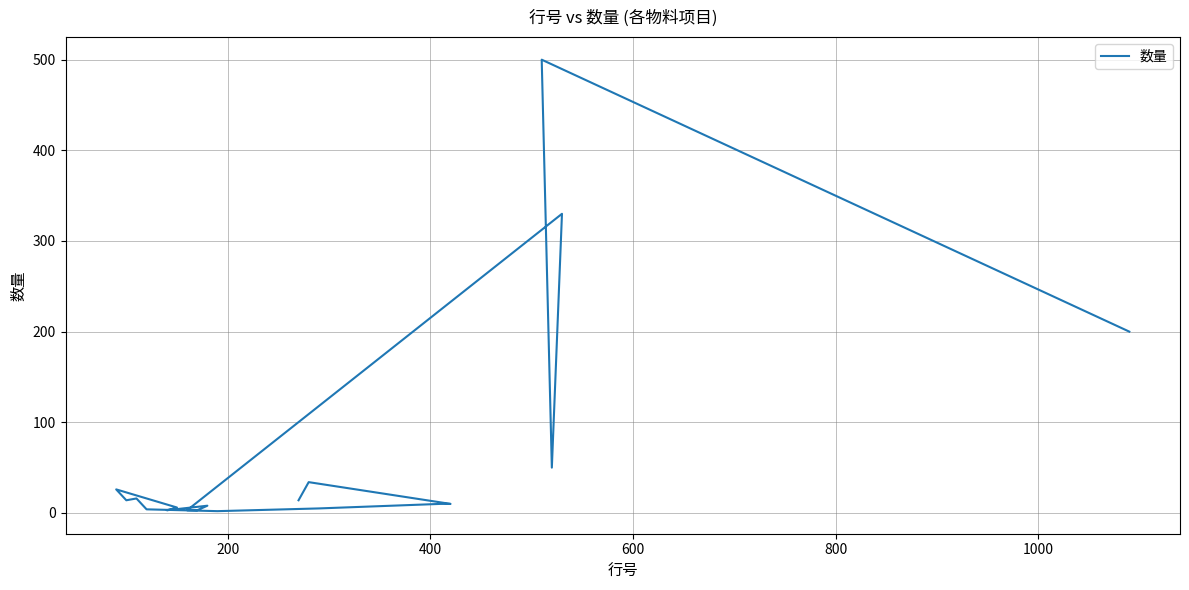

The value at 600 is 91. True or false?

False